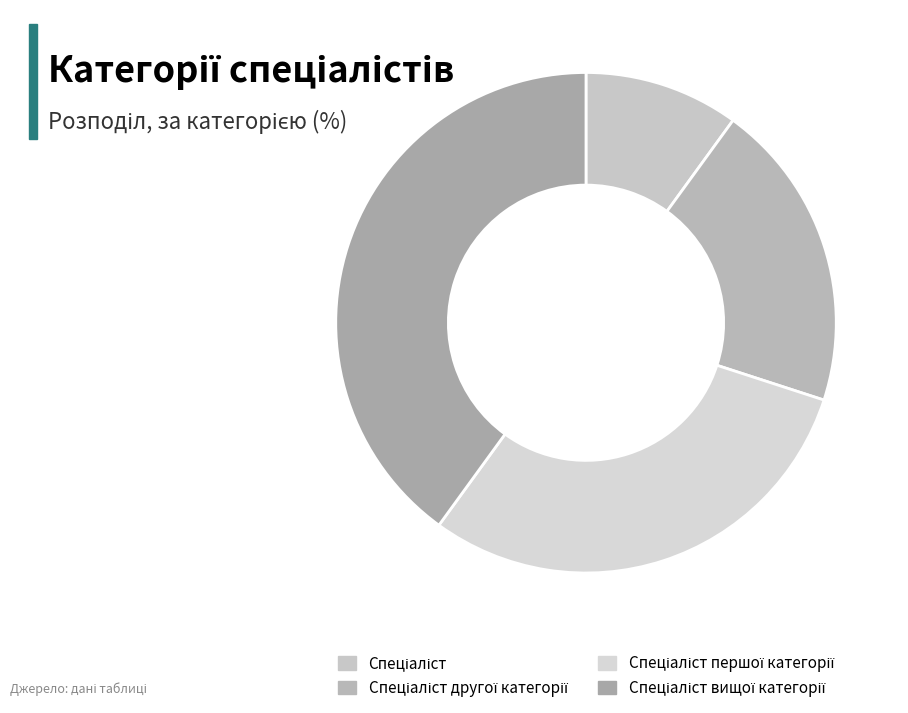

True or false: Спеціаліст другої категорії accounts for 28% of the total.

False